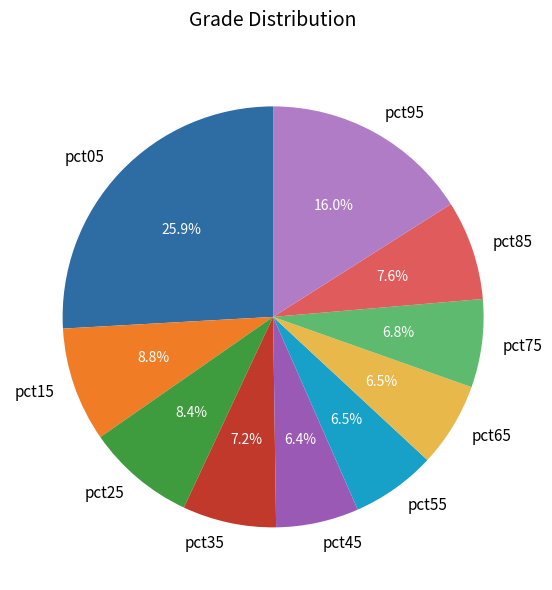

Is there any slice that represents more than half of the pie?

No